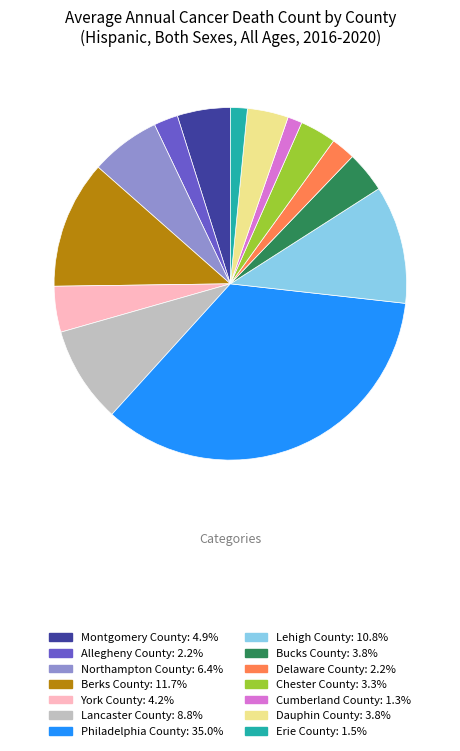

Which slice is the largest?

Philadelphia County